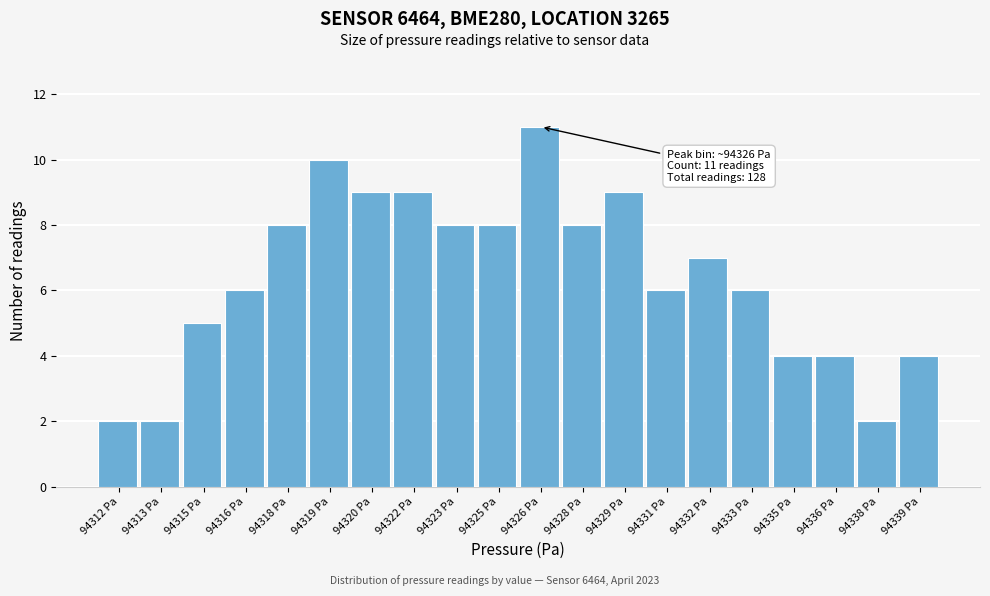

Reading left to right, list all the values displayed in this chart.

2	2	5	6	8	10	9	9	8	8	11	8	9	6	7	6	4	4	2	4